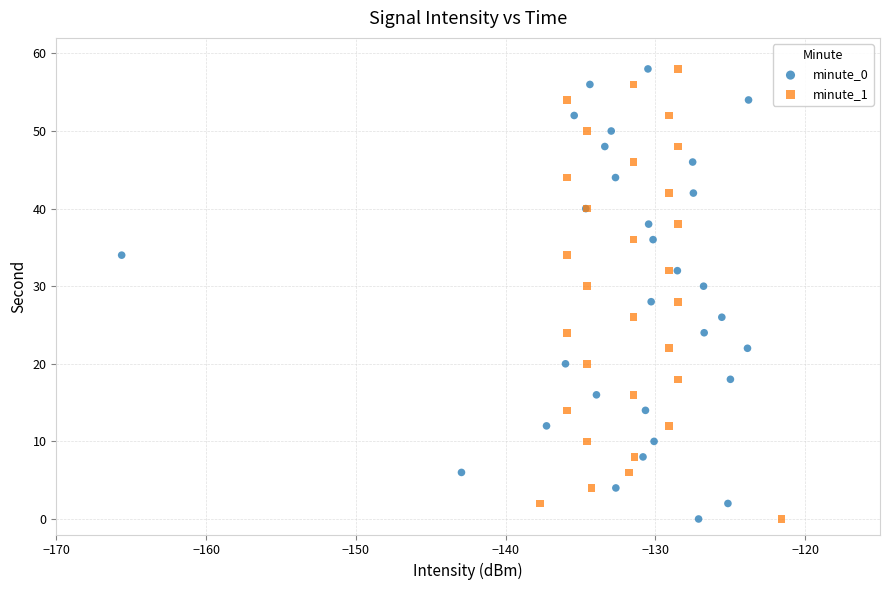

What are all the series names shown in the legend?

minute_0, minute_1